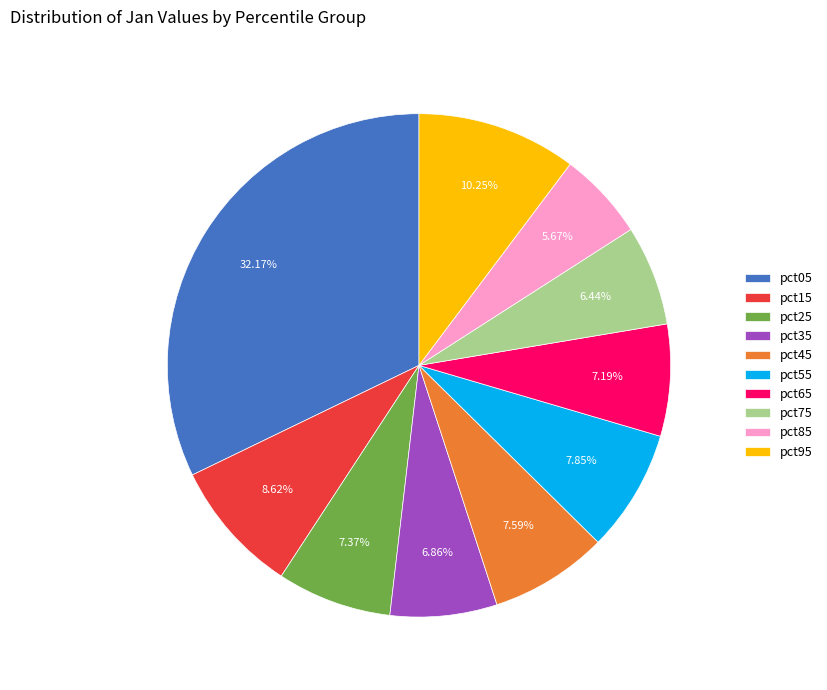

To the nearest percent, what is the difference between the pct75 and pct05 slice percentages?

26%